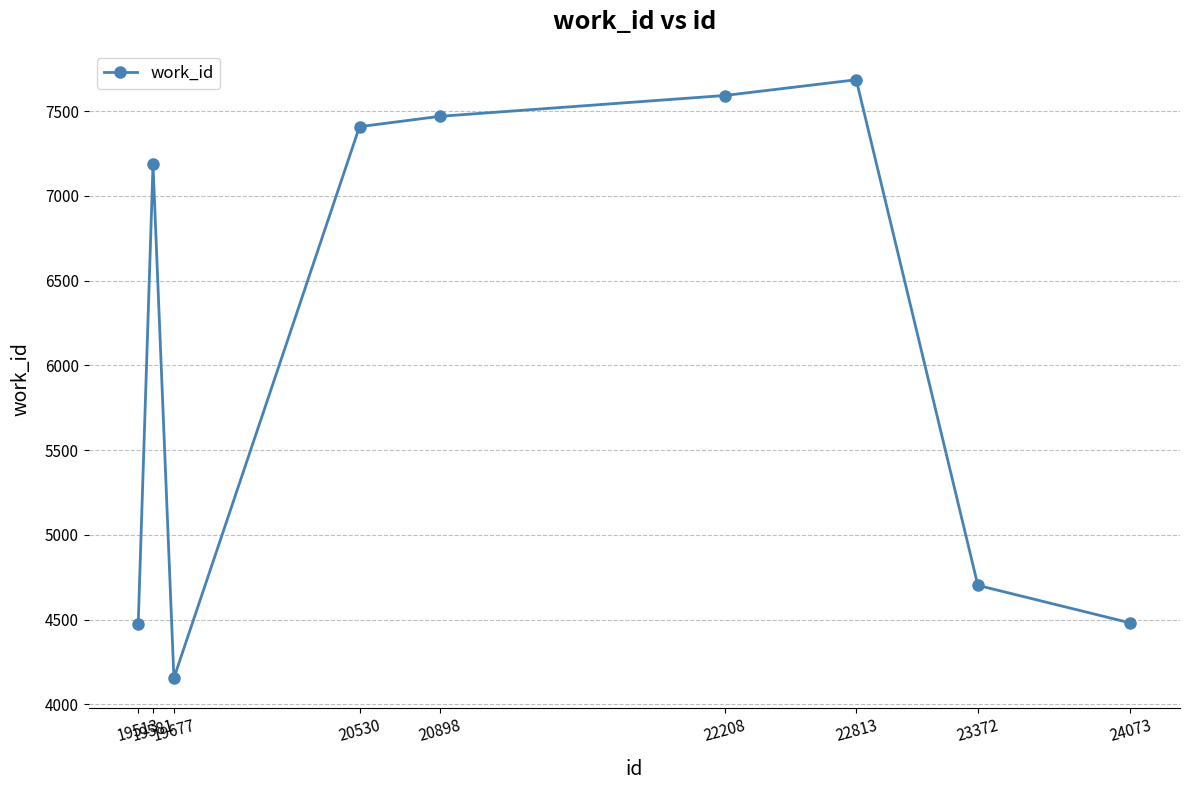

True or false: there are more than 0 points higher than both neighbors.

True